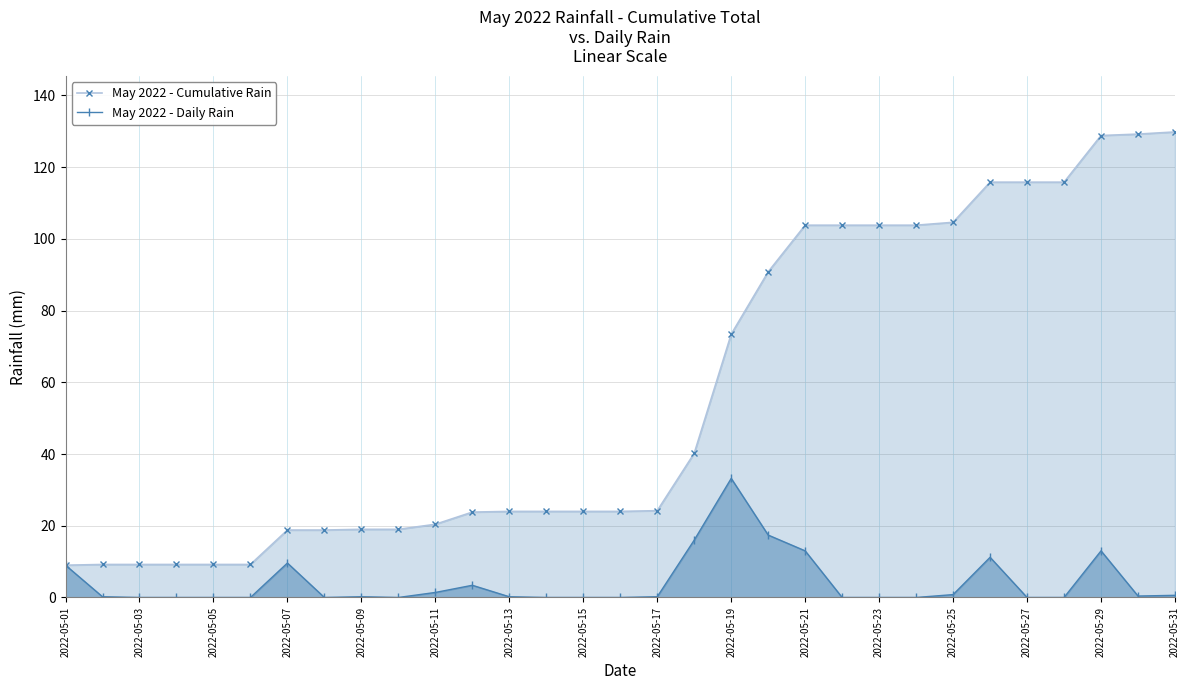

What is the greatest value displayed?

129.8